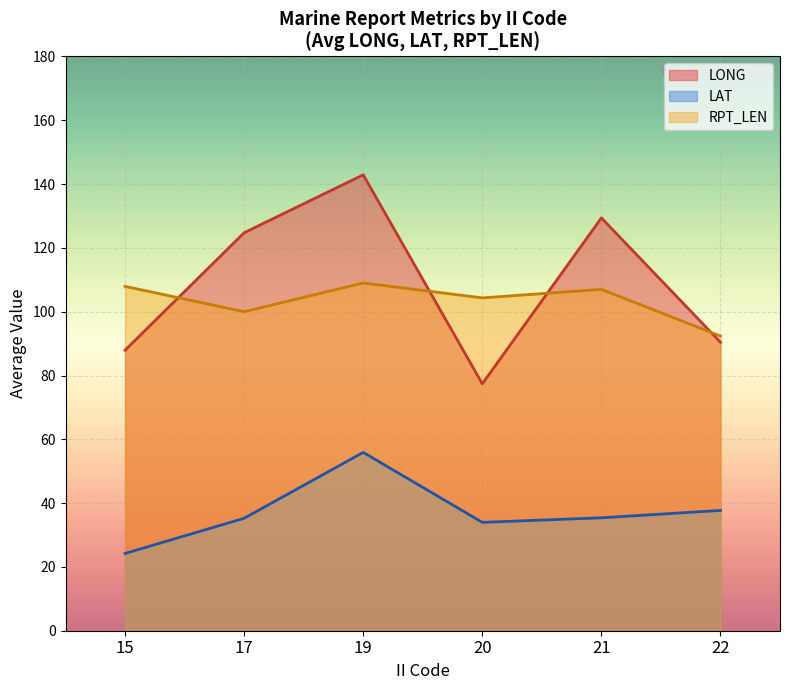

Which series has the largest range (max minus min)?

LONG